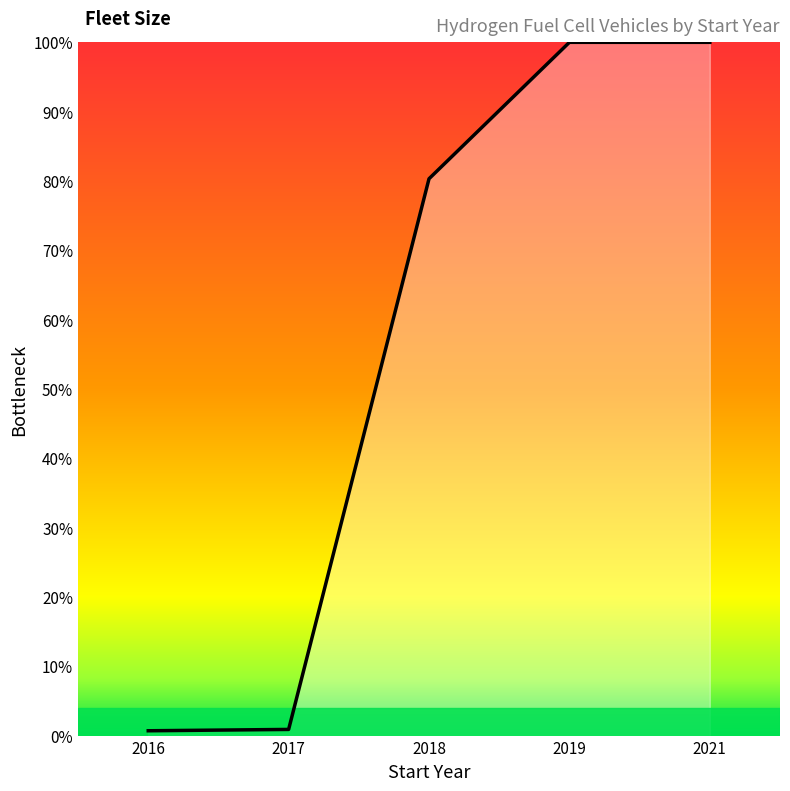

What is the difference between the second highest and second lowest values?

99.1